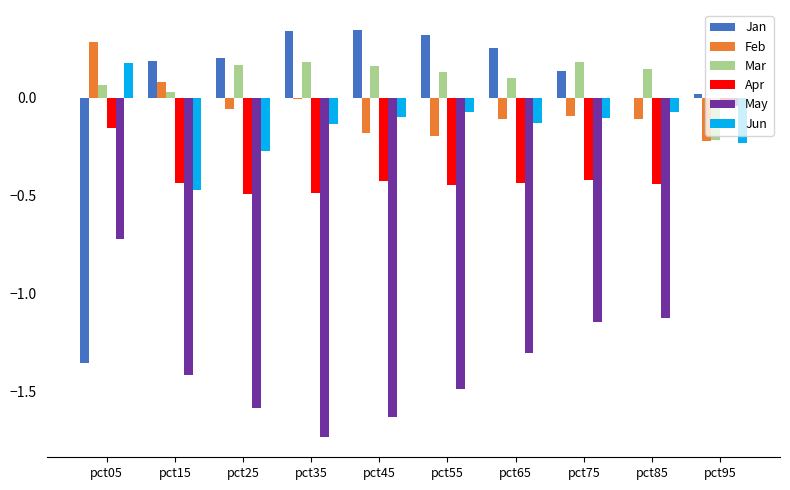

Which series has the largest total across all categories?

Mar